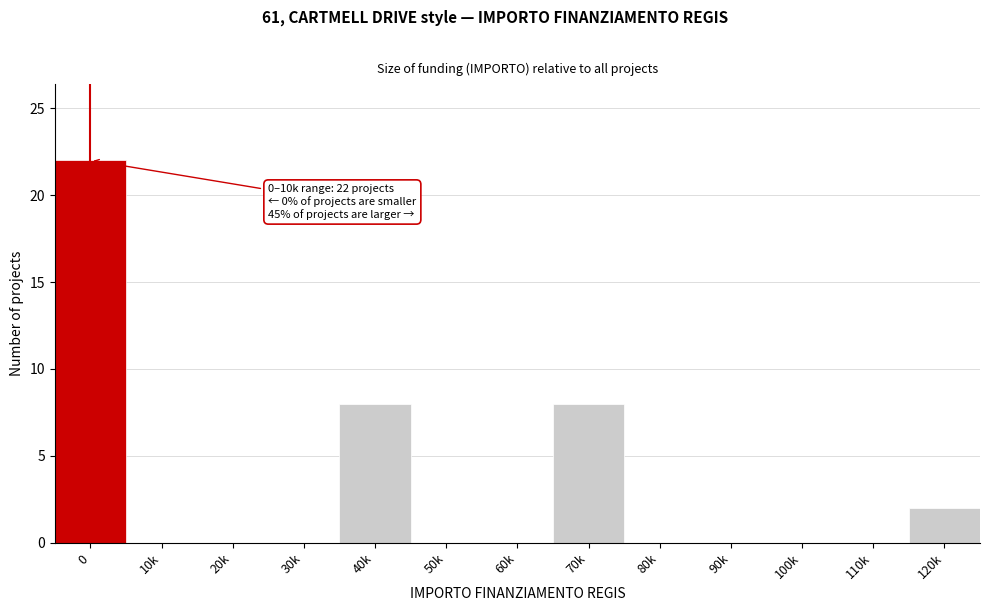

Reading left to right, transcribe all the data shown in this chart.

0=22	10k=0	20k=0	30k=0	40k=8	50k=0	60k=0	70k=8	80k=0	90k=0	100k=0	110k=0	120k=2